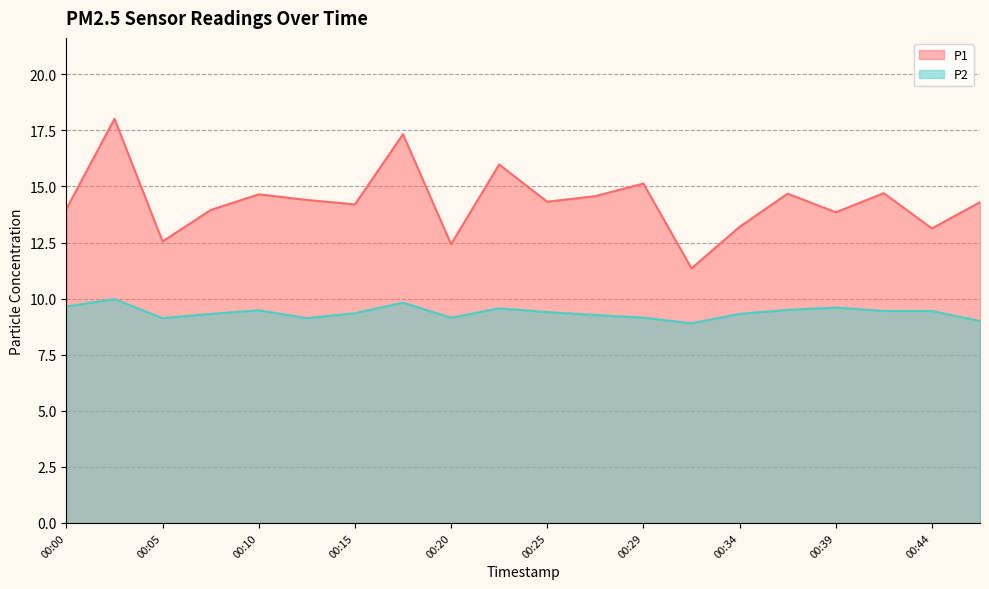

True or false: P2 and P1 intersect in this chart.

False